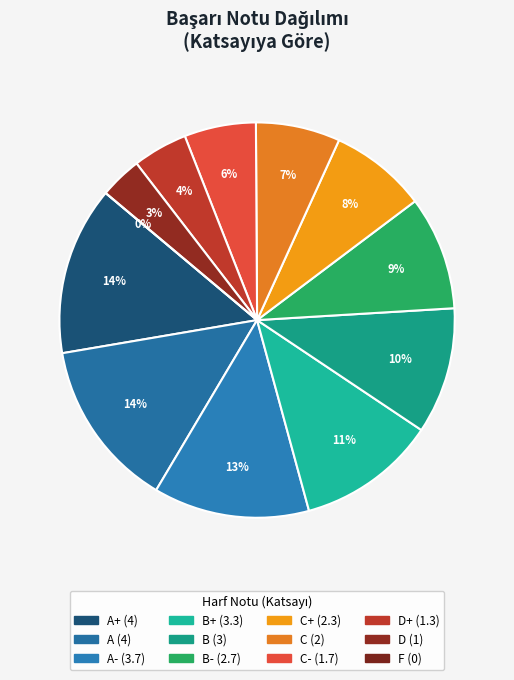

To the nearest percent, what is the difference between the largest and smallest slice percentages?

14%